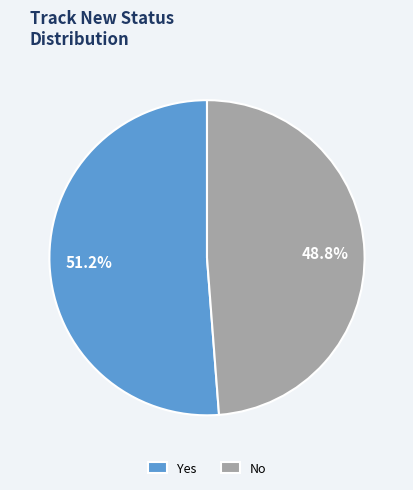

True or false: Yes accounts for 51% of the total.

True